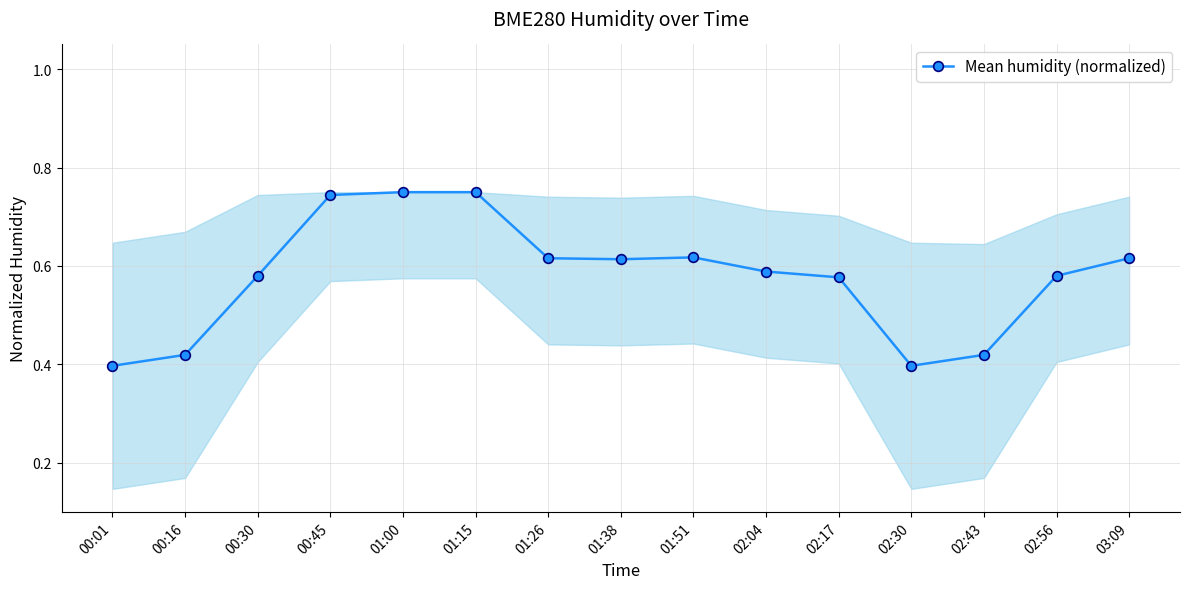

Count the values in the range 0 to 1.

15